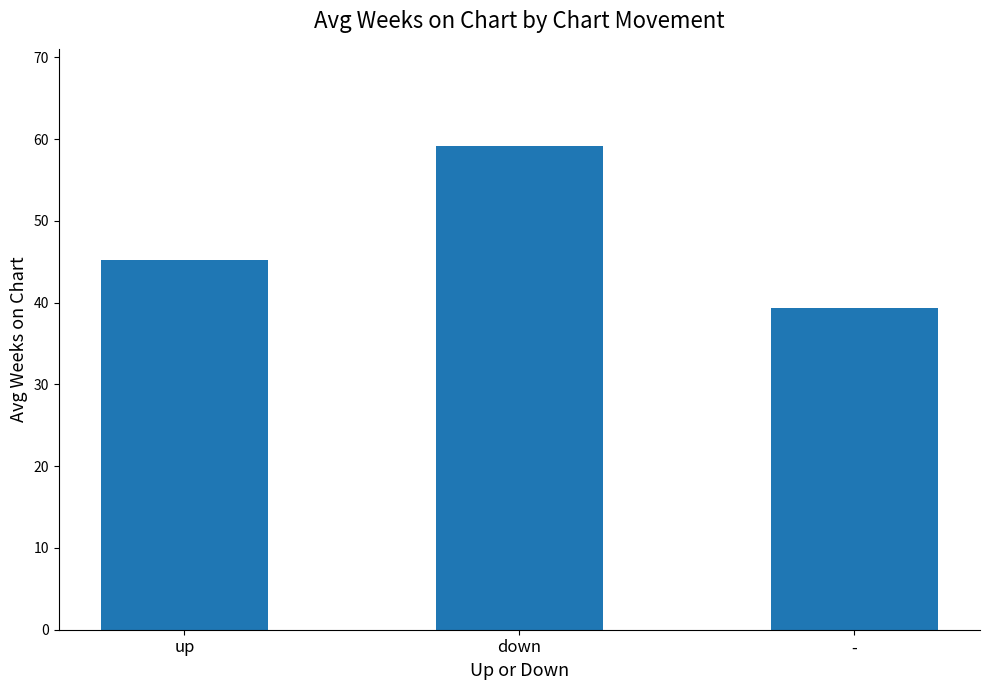

The value at - is 39.3. True or false?

True